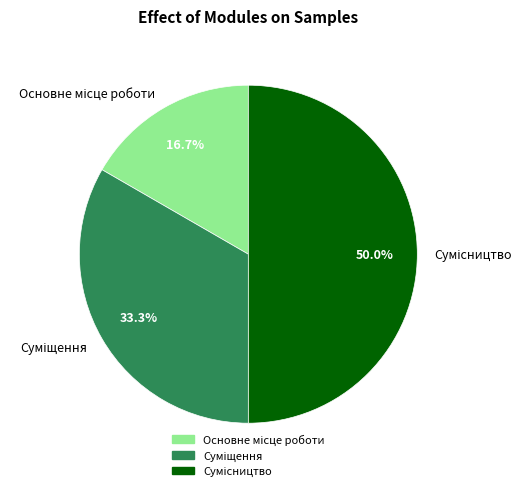

Which has a higher value, Основне місце роботи or Суміщення?

Суміщення